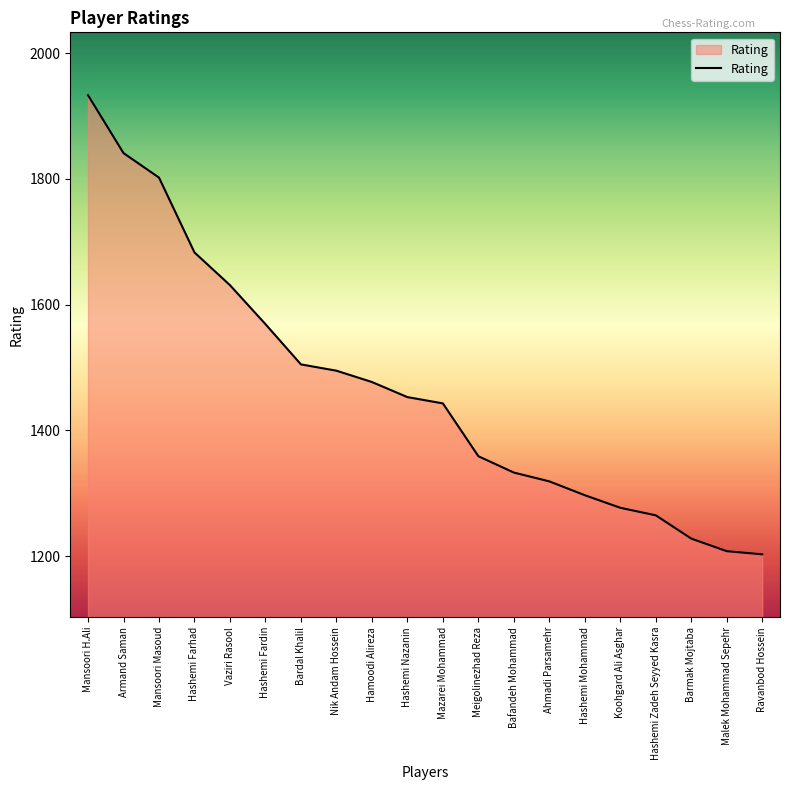

The chart shows a value of 1228 at Barmak Mojtaba. True or false?

True